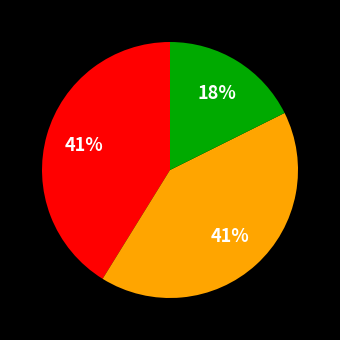

Count the number of slices in the pie.

3